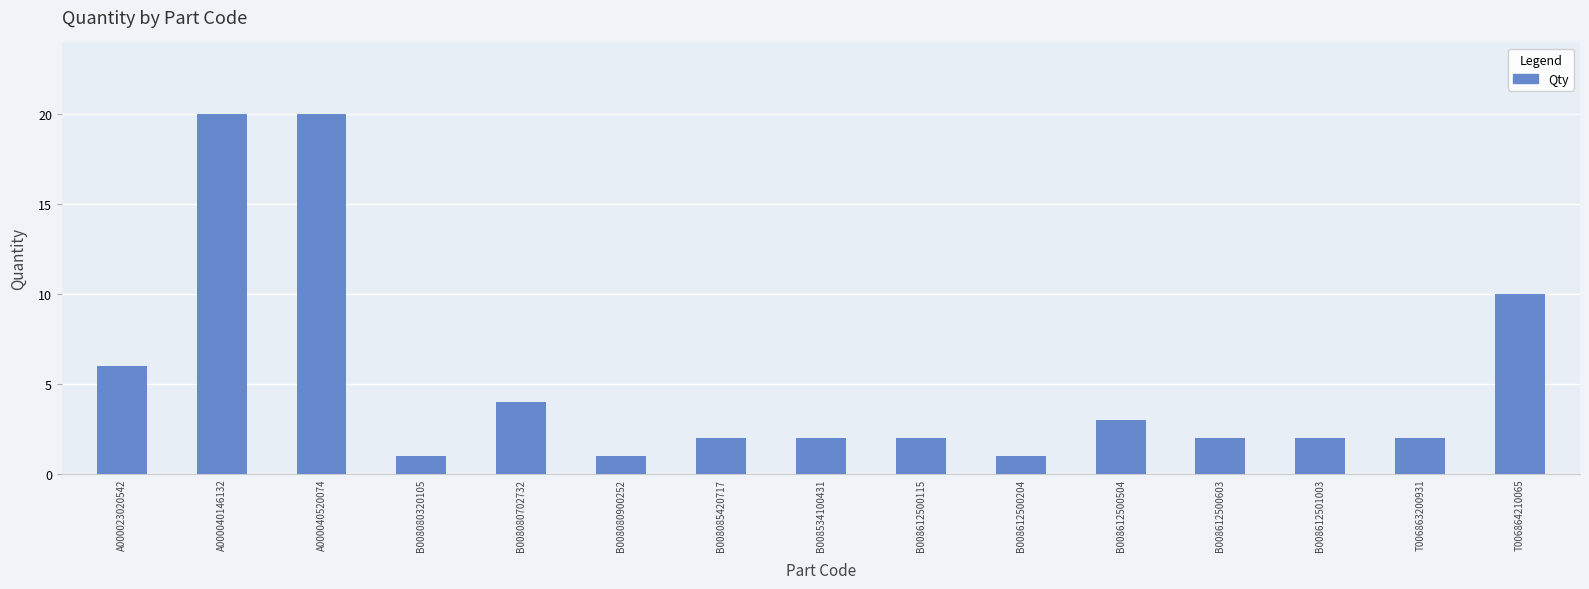

Reading right to left, list all the values displayed in this chart.

10	2	2	2	3	1	2	2	2	1	4	1	20	20	6